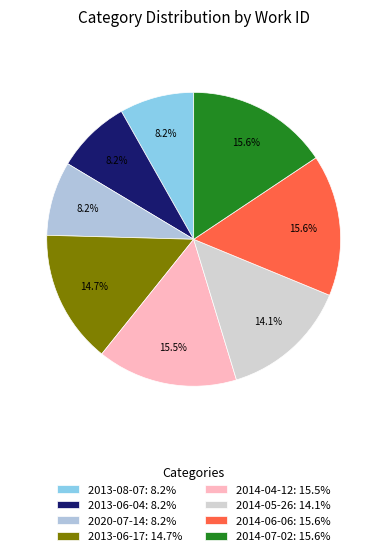

To the nearest percent, what is the difference between the 2013-08-07 and 2014-07-02 slice percentages?

7%